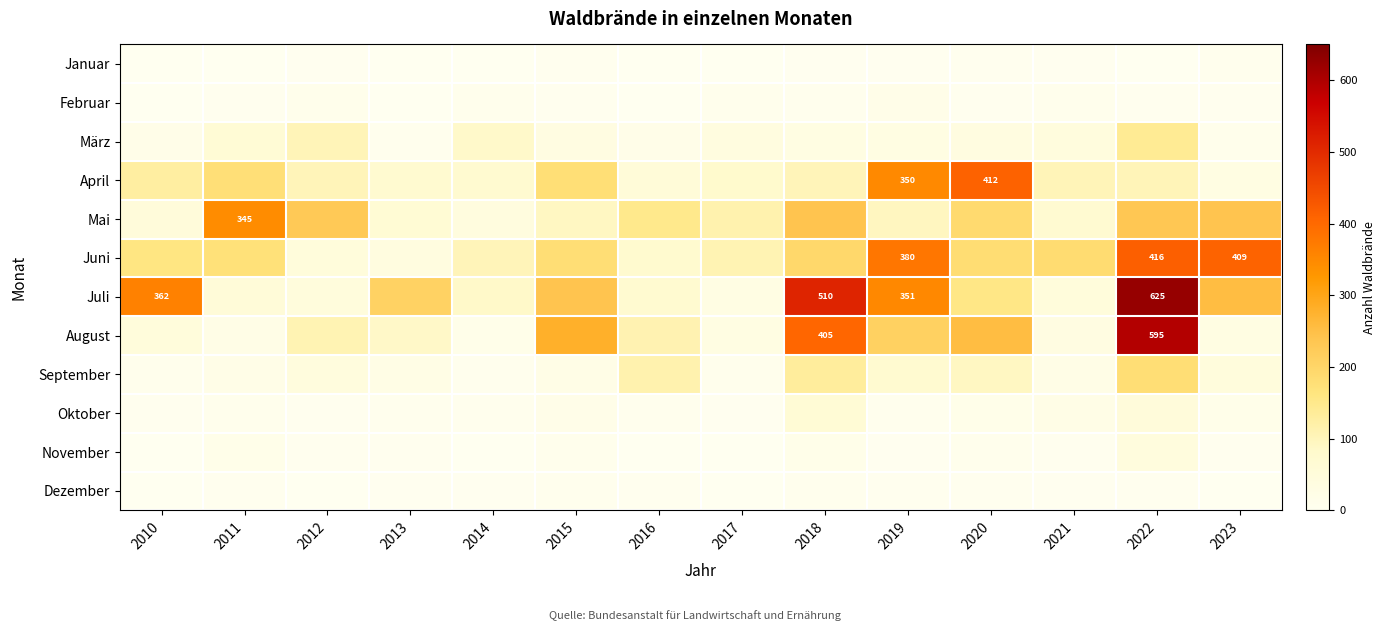

What is the greatest value displayed?

625